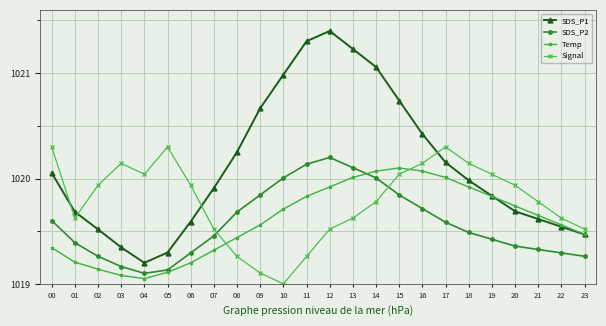

At which category does SDS_P1 reach its first local peak?

12